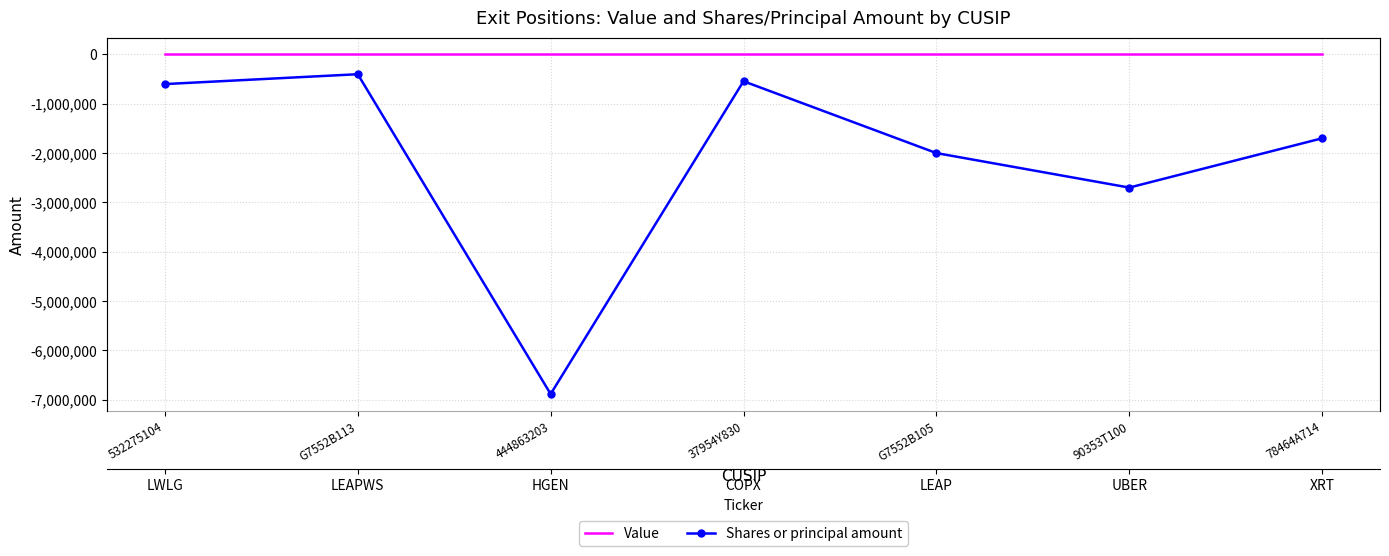

Reading right to left, extract all data points from this chart.

Value: 78464A714=0	90353T100=0	G7552B105=0	37954Y830=0	444863203=0	G7552B113=0	532275104=0
Shares or principal amount: 78464A714=-1700000	90353T100=-2700000	G7552B105=-2000000	37954Y830=-542400	444863203=-6888607	G7552B113=-400000	532275104=-600000